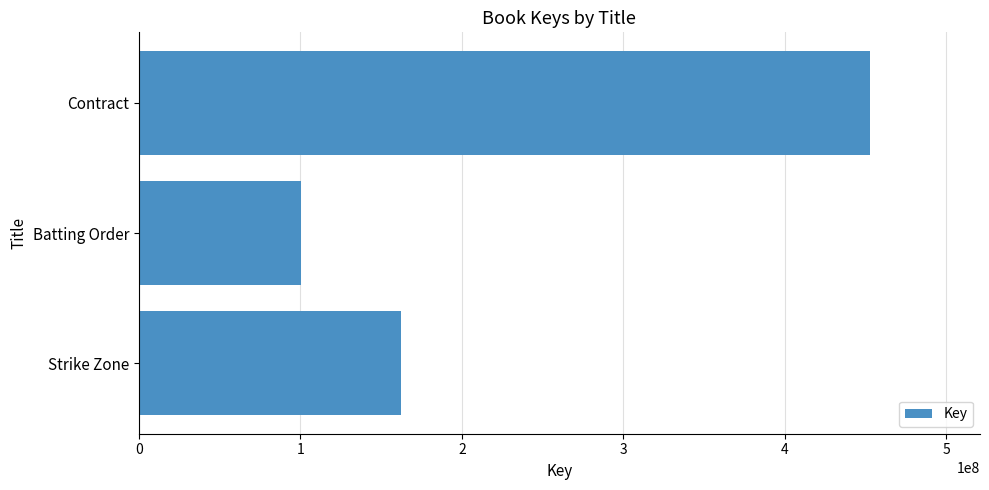

What is the difference between the maximum and minimum values?

352133058